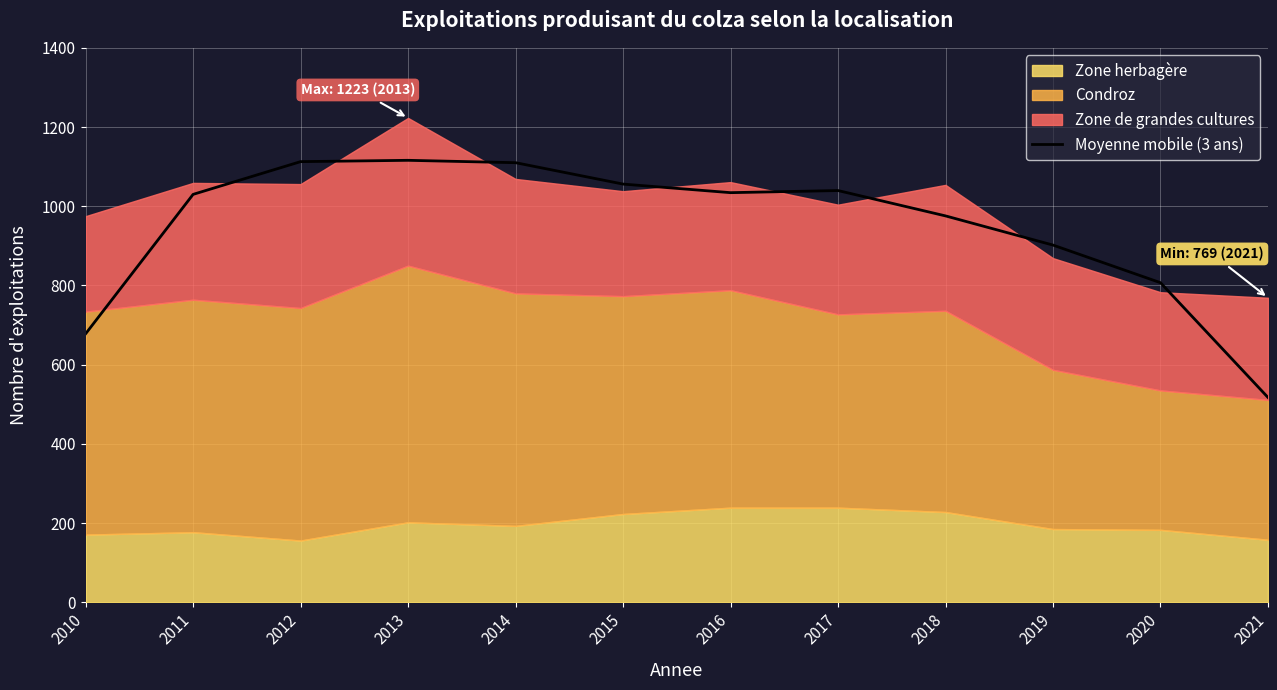

The value at 2014 is 1110.0. True or false?

True